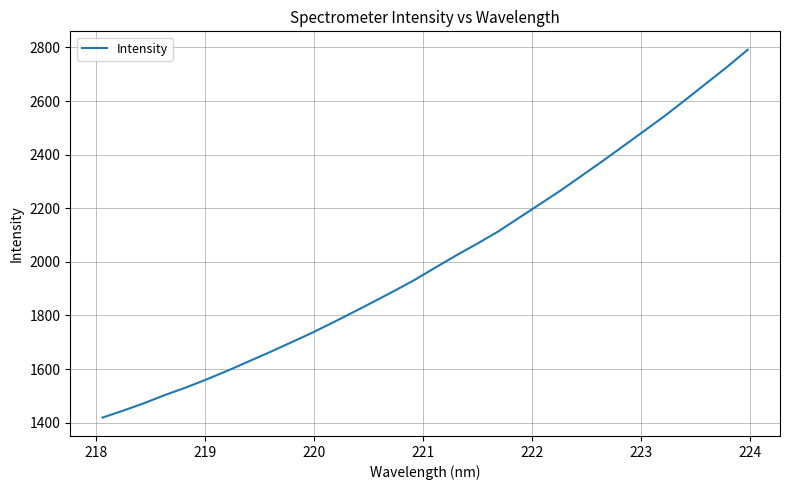

What is the maximum value shown in the chart?

2791.4